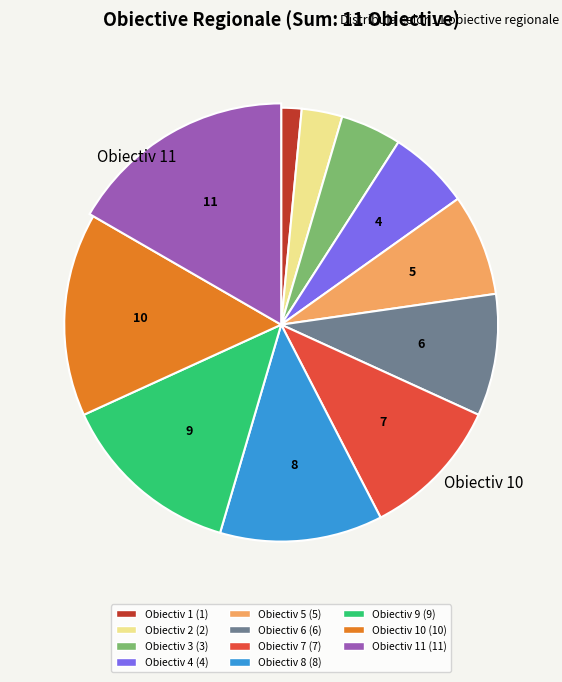

Does Obiectiv 9 account for over 50% of the chart?

No